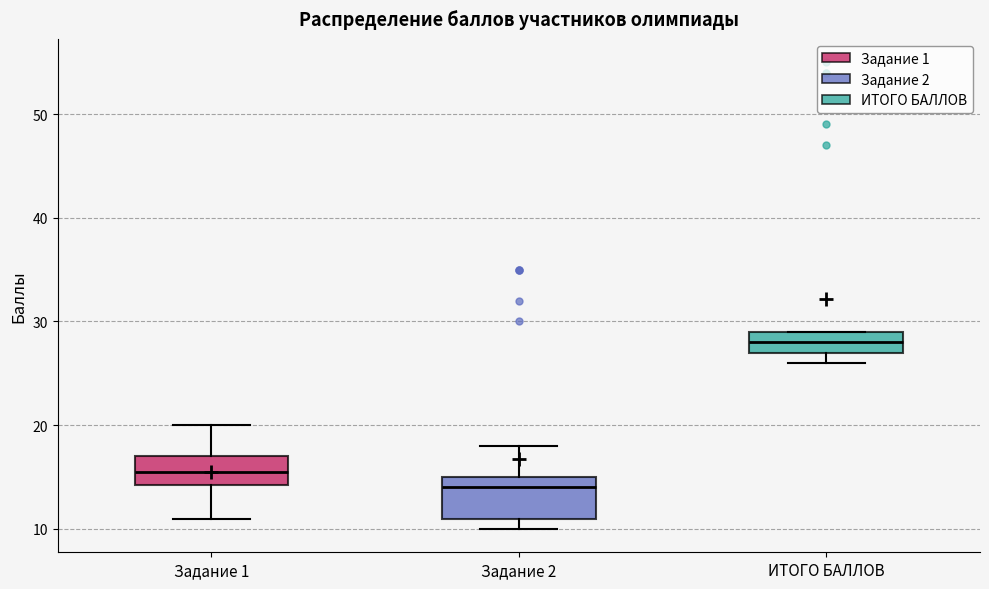

Reading left to right, transcribe this box plot: for each box, give where its median line is, the range the box spans, and where its two whiskers end, as read against the y-axis. The values are not printed on the chart, so give them approximately, as read against the axis.

Задание 1: median 16, box 14 to 17, whiskers 11 to 20
Задание 2: median 14, box 11 to 15, whiskers 10 to 18
ИТОГО БАЛЛОВ: median 28, box 27 to 29, whiskers 26 to 29